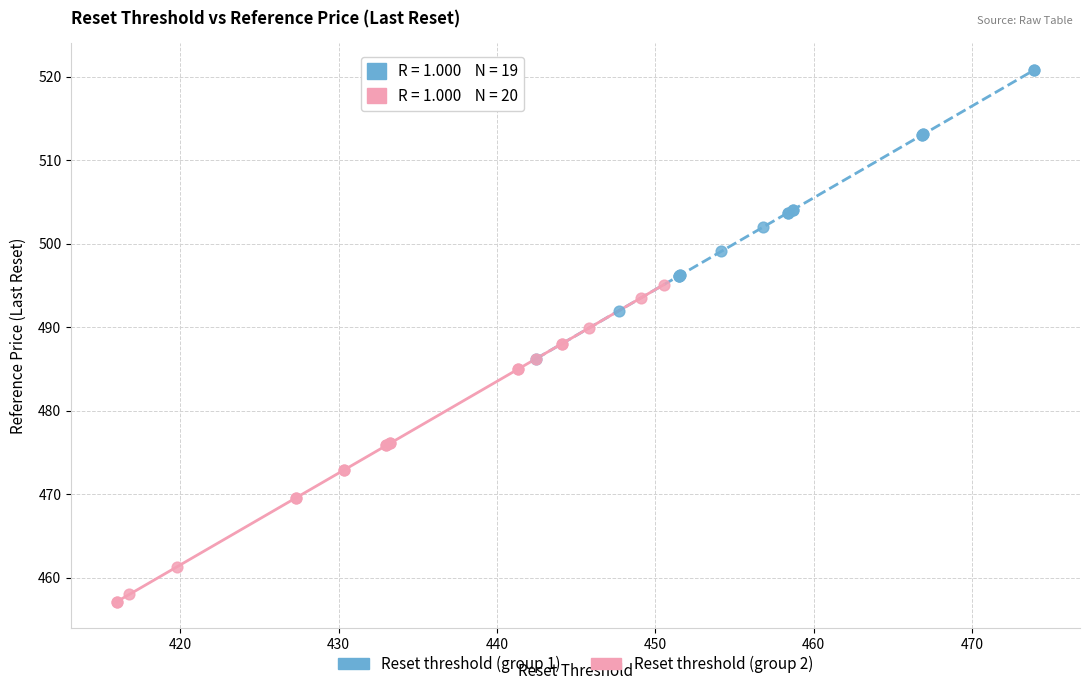

Which series contains the highest Y value?

Reset threshold (group 1)